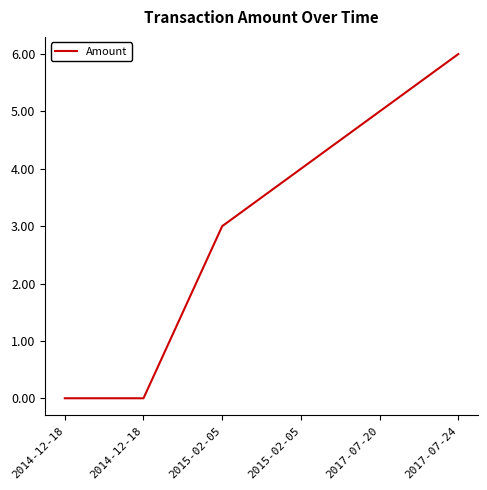

Is this an area chart (filled region under the line)?

No